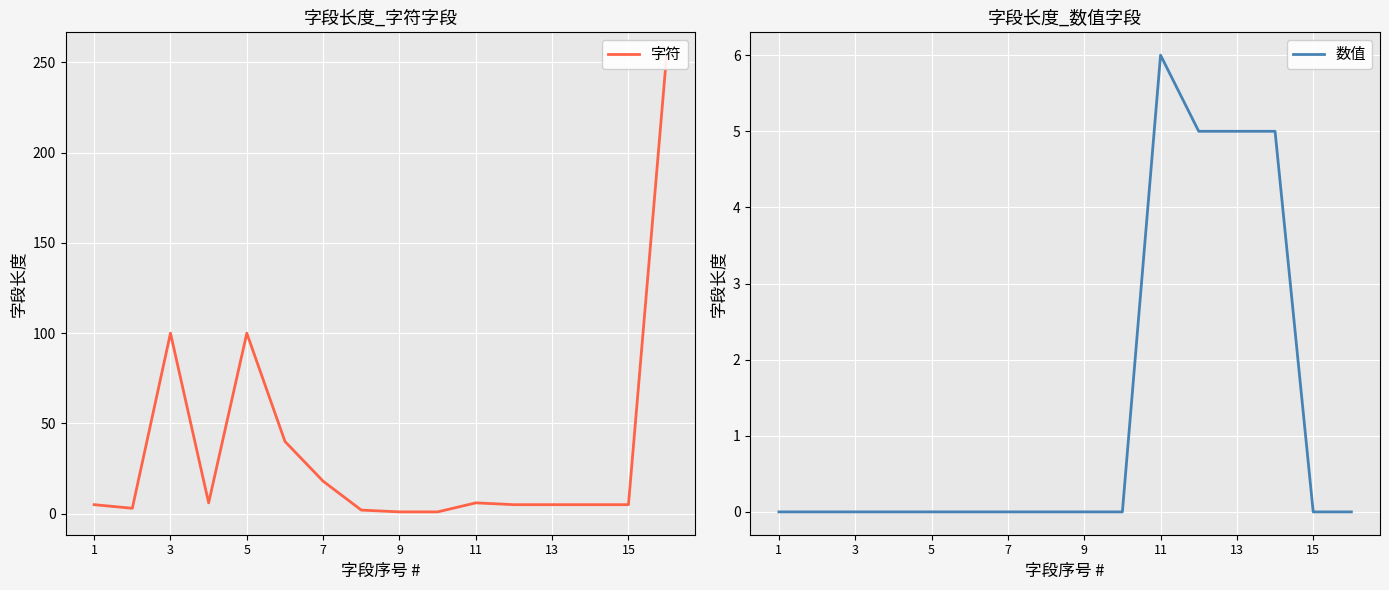

What is the maximum value for 数值?

6